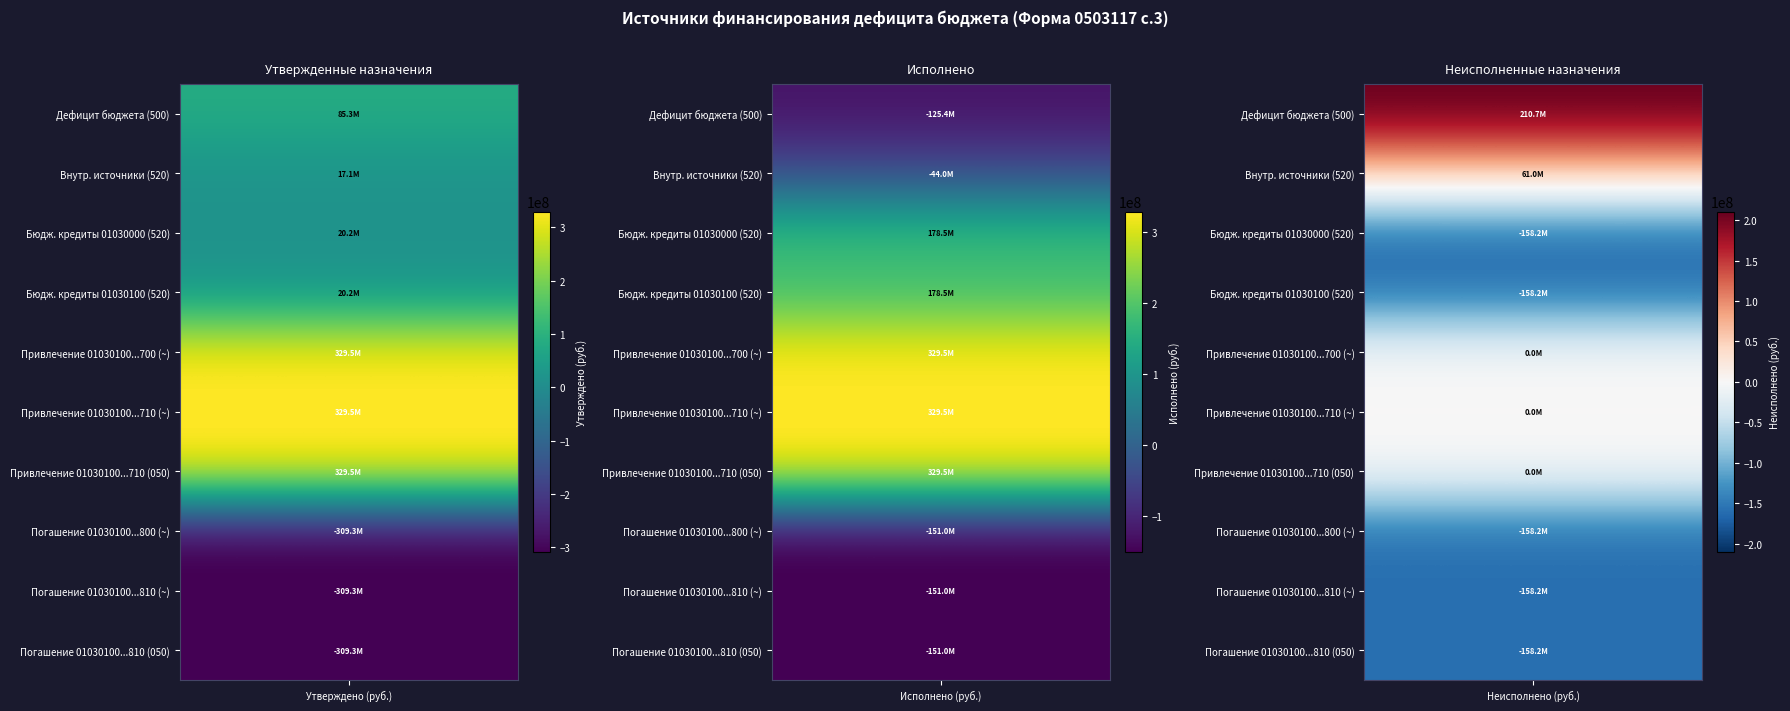

Which series has the largest total across all categories?

Исполнено